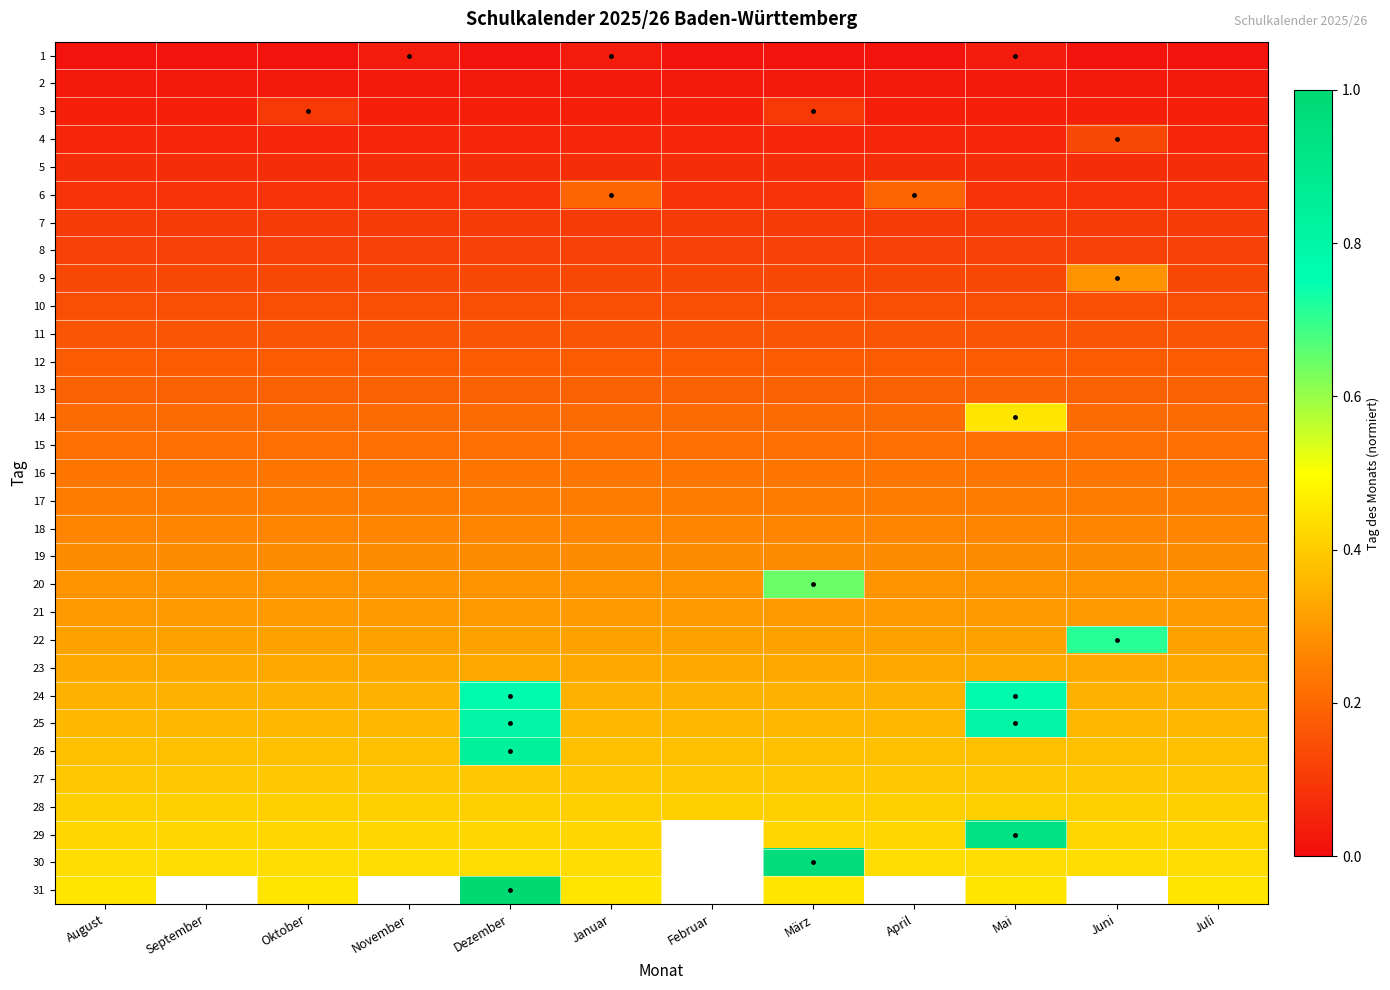

What value does the 17 series have at April?

0.2